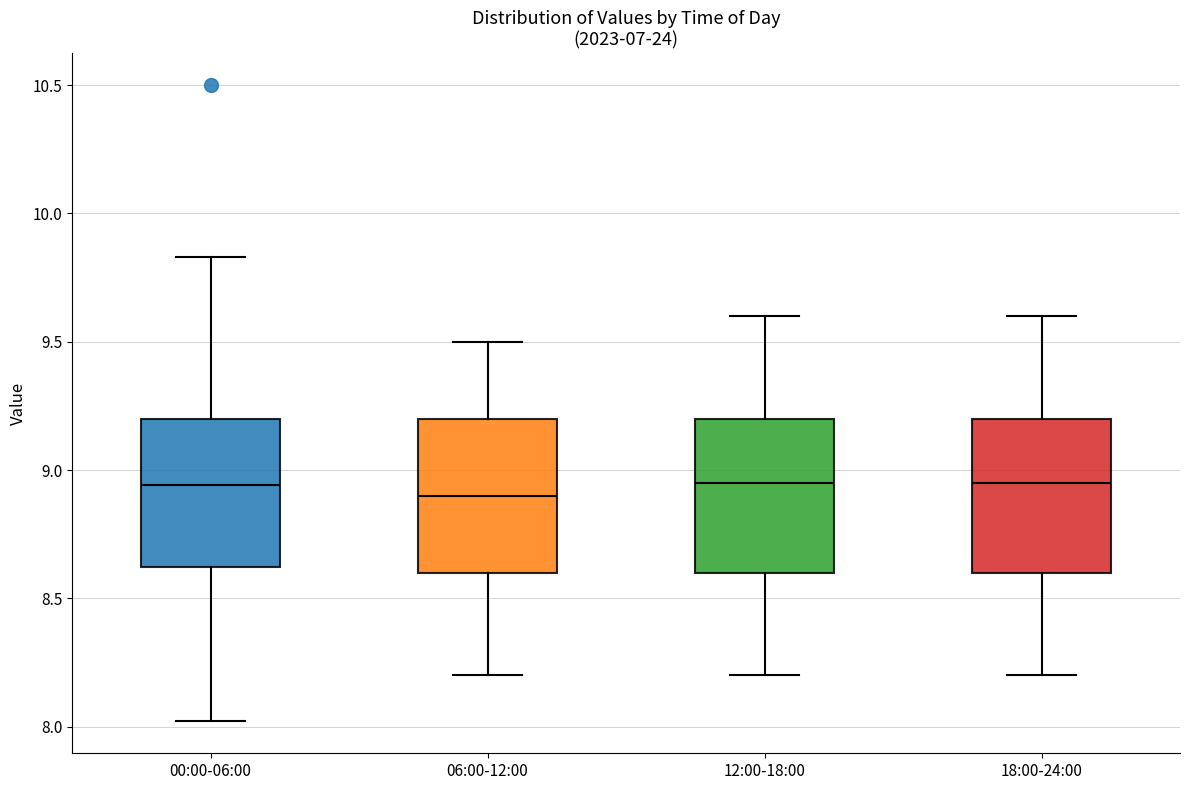

Reading left to right, read every box against the y-axis: the position of its median line, the range the box covers, and the ends of its whiskers. The values are not printed on the chart, so give them approximately, as read against the axis.

00:00-06:00: median 8.95, box 8.60 to 9.20, whiskers 8.00 to 9.85
06:00-12:00: median 8.90, box 8.60 to 9.20, whiskers 8.20 to 9.50
12:00-18:00: median 8.95, box 8.60 to 9.20, whiskers 8.20 to 9.60
18:00-24:00: median 8.95, box 8.60 to 9.20, whiskers 8.20 to 9.60